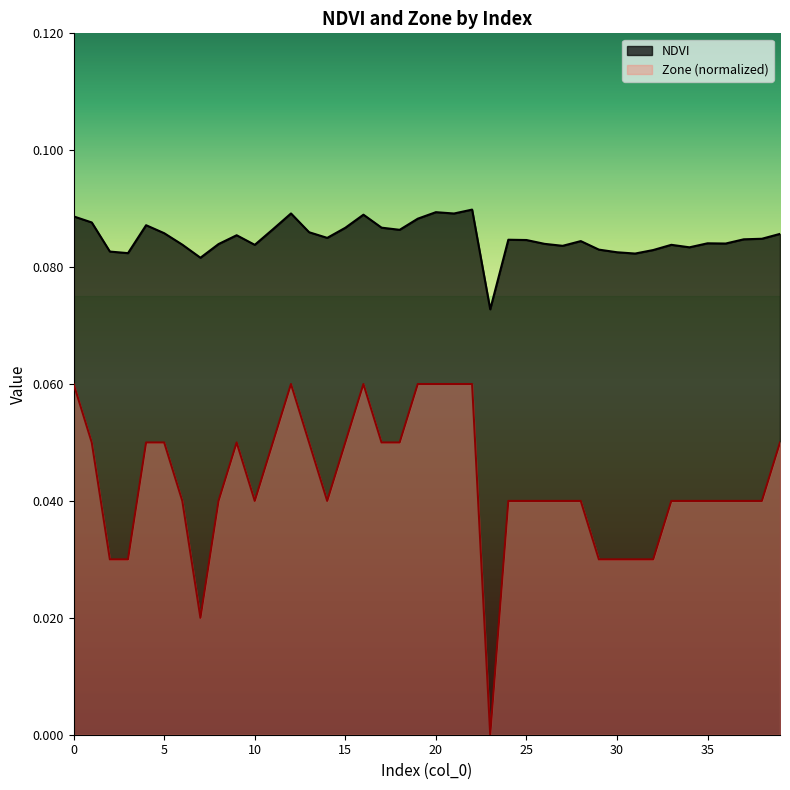

True or false: Zone and NDVI cross at least once.

False